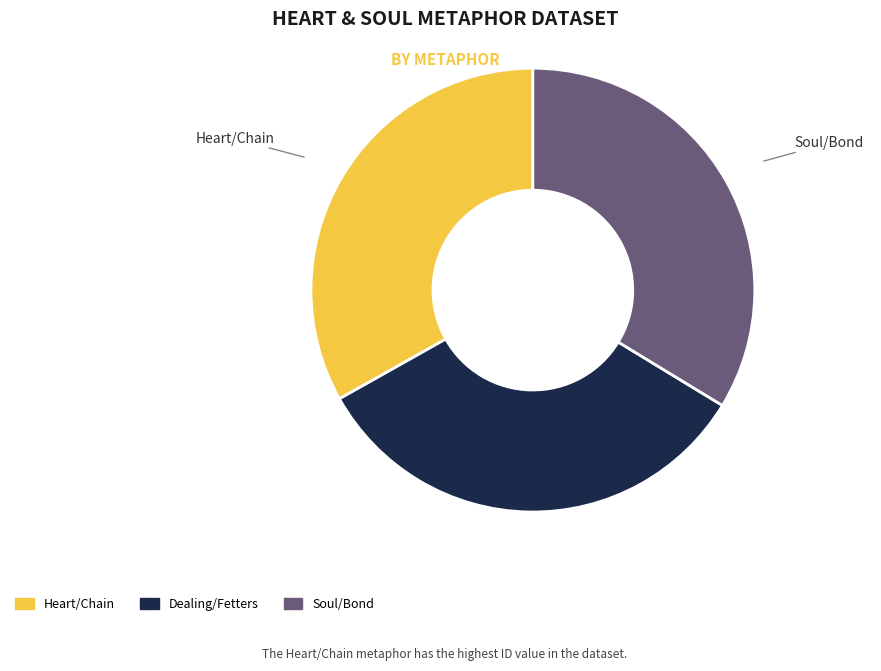

Is there a majority slice in this chart?

No